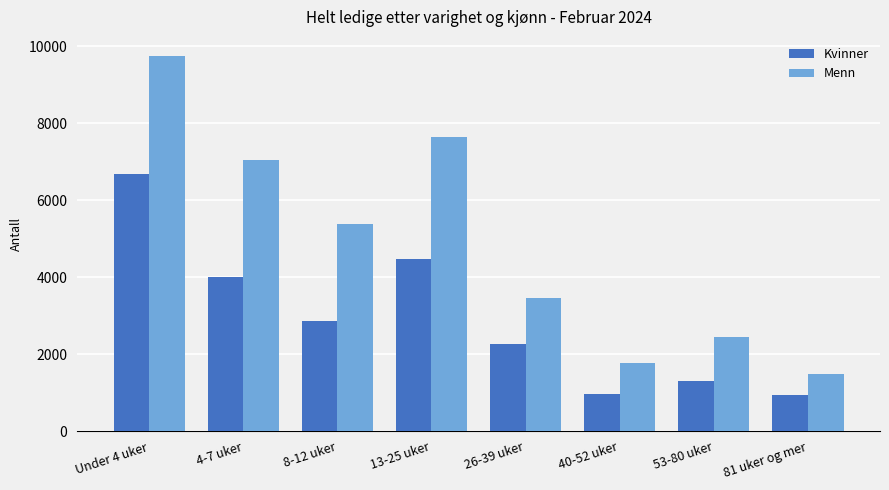

Which series has the largest range (max minus min)?

Menn